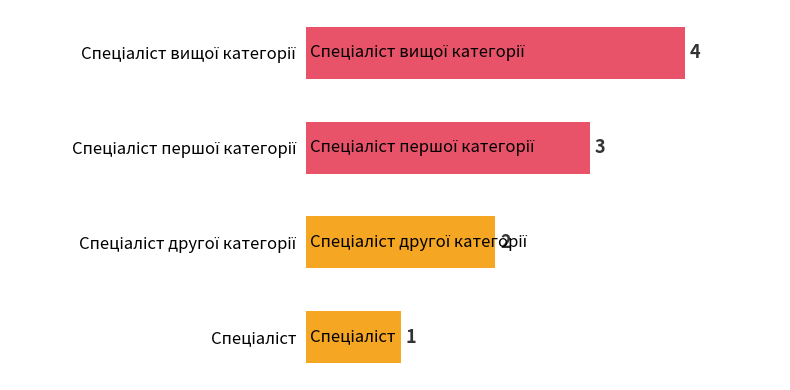

Count the values in the range 2 to 4.

3